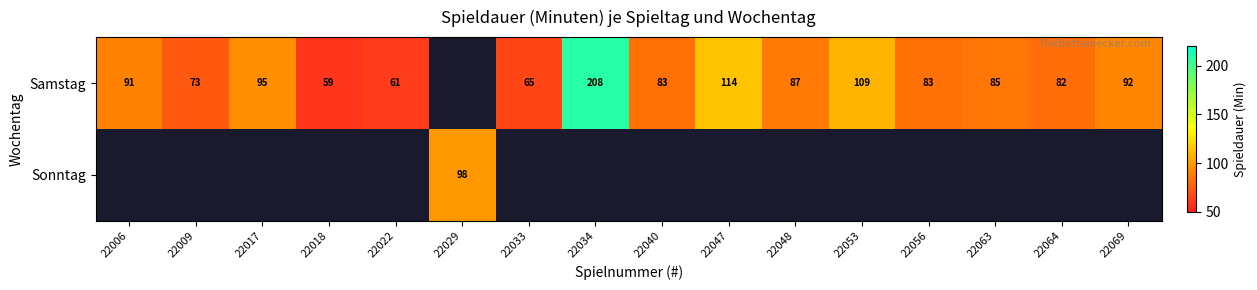

Which category has the highest value across all series?

22034